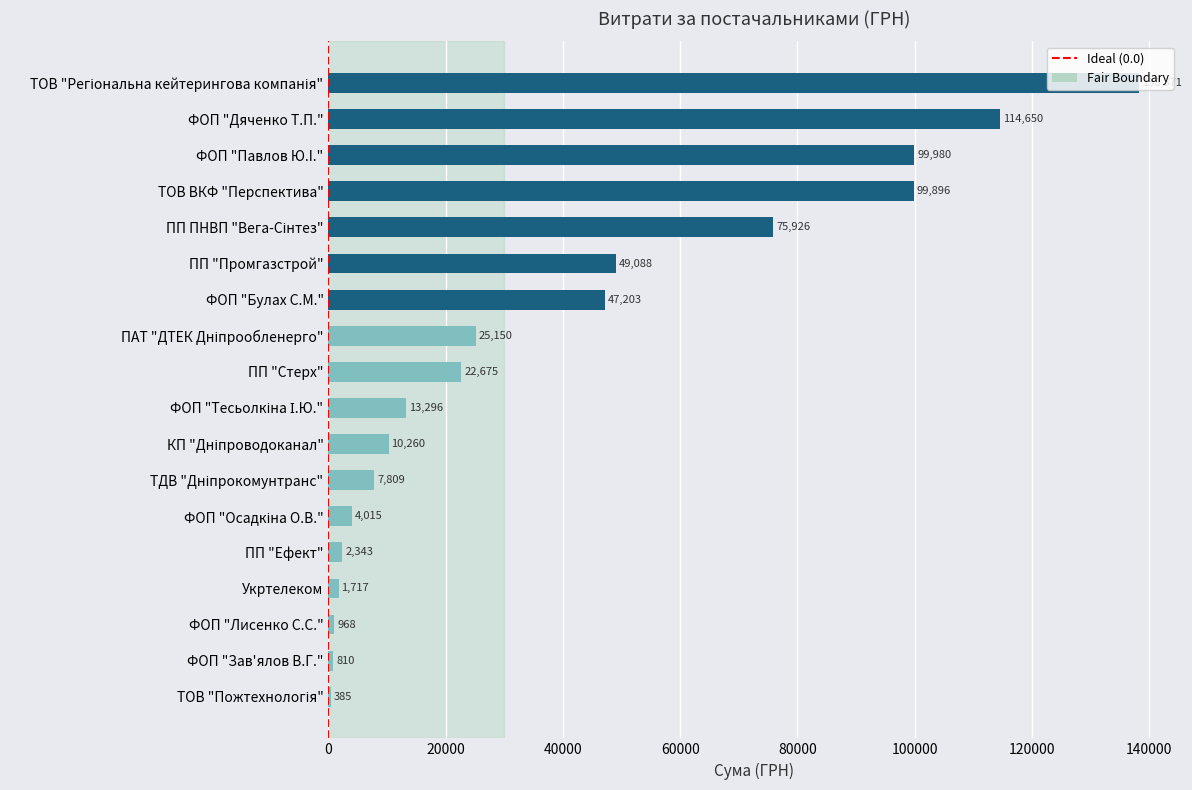

What is the maximum value shown in the chart?

138371.1